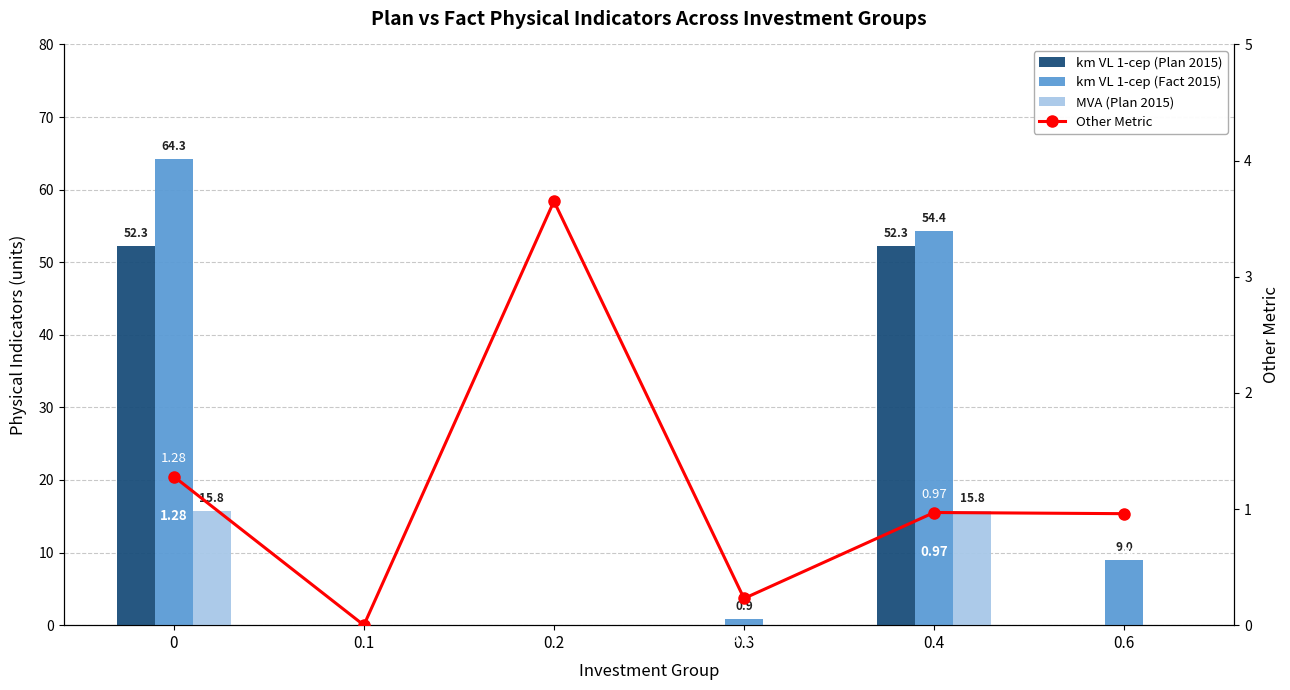

Reading left to right, transcribe all the data shown in this chart.

km VL 1-cep (Plan 2015): 52.3	0.0	0.0	0.0	52.3	0.0
km VL 1-cep (Fact 2015): 64.3	0.0	0.0	0.9	54.4	9.0
MVA (Plan 2015): 15.8	0.0	0.0	0.0	15.8	0.0
Other Metric: 1.3	0.0	3.6	0.2	1.0	1.0